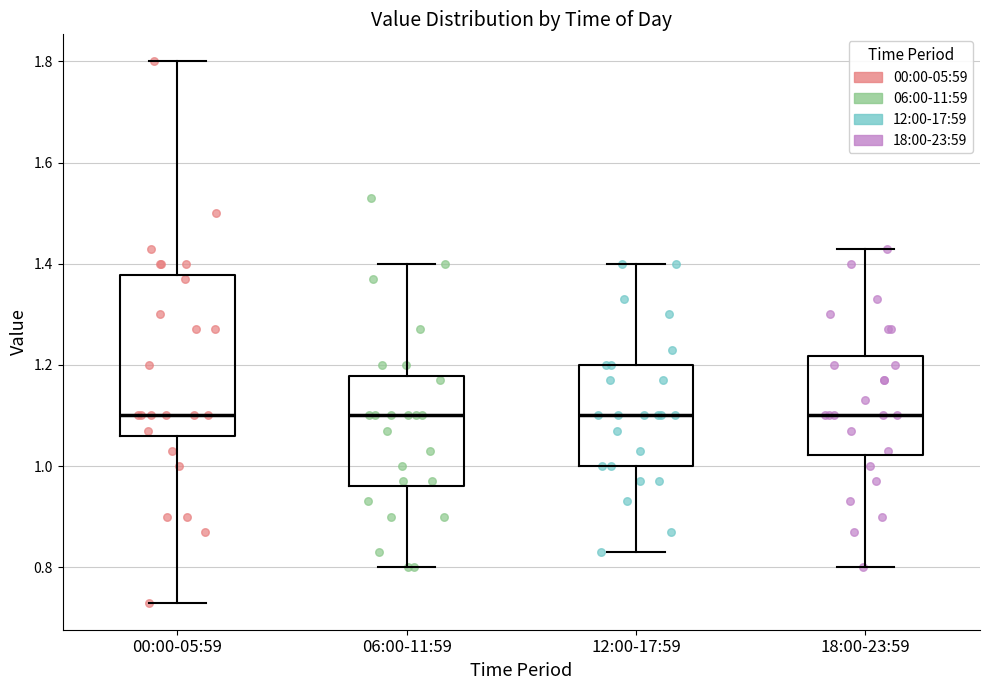

Reading left to right, transcribe this box plot: for each box, give where its median line is, the range the box spans, and where its two whiskers end, as read against the y-axis. The values are not printed on the chart, so give them approximately, as read against the axis.

00:00-05:59: median 1.10, box 1.06 to 1.38, whiskers 0.74 to 1.80
06:00-11:59: median 1.10, box 0.96 to 1.18, whiskers 0.80 to 1.40
12:00-17:59: median 1.10, box 1.00 to 1.20, whiskers 0.84 to 1.40
18:00-23:59: median 1.10, box 1.02 to 1.22, whiskers 0.80 to 1.44